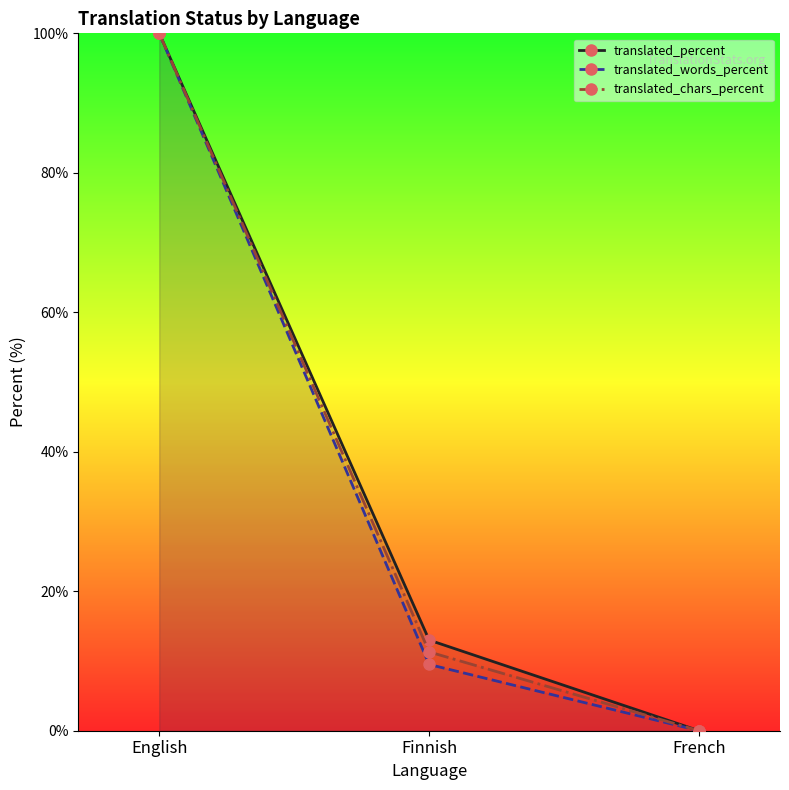

The translated_chars_percent series shows 150.2 at English. True or false?

False